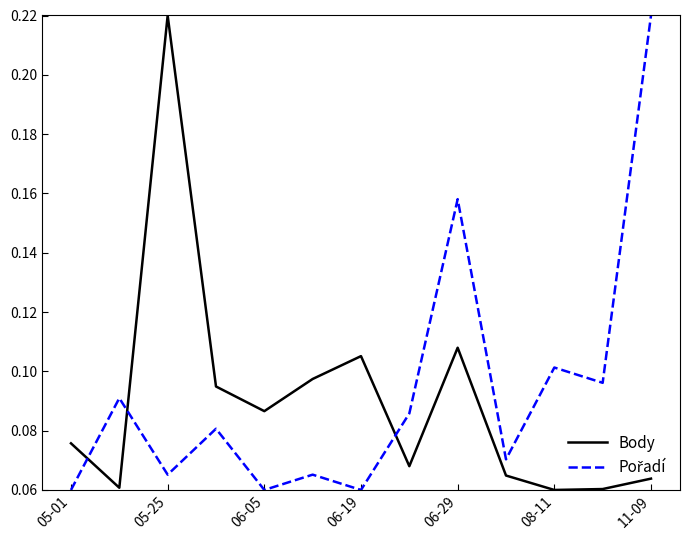

Reading left to right, what are all the values shown in this chart?

Body: 0.1	0.1	0.2	0.1	0.1	0.1	0.1	0.1	0.1	0.1	0.1	0.1	0.1
Pořadí: 0.1	0.1	0.1	0.1	0.1	0.1	0.1	0.1	0.2	0.1	0.1	0.1	0.2